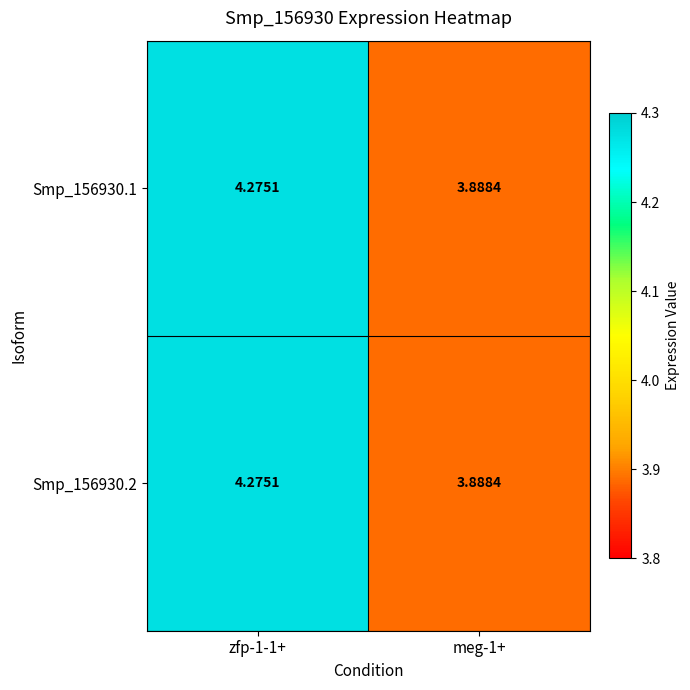

Is the value of Smp_156930.2 at zfp-1-1+ greater than the value of Smp_156930.1 at meg-1+?

Yes